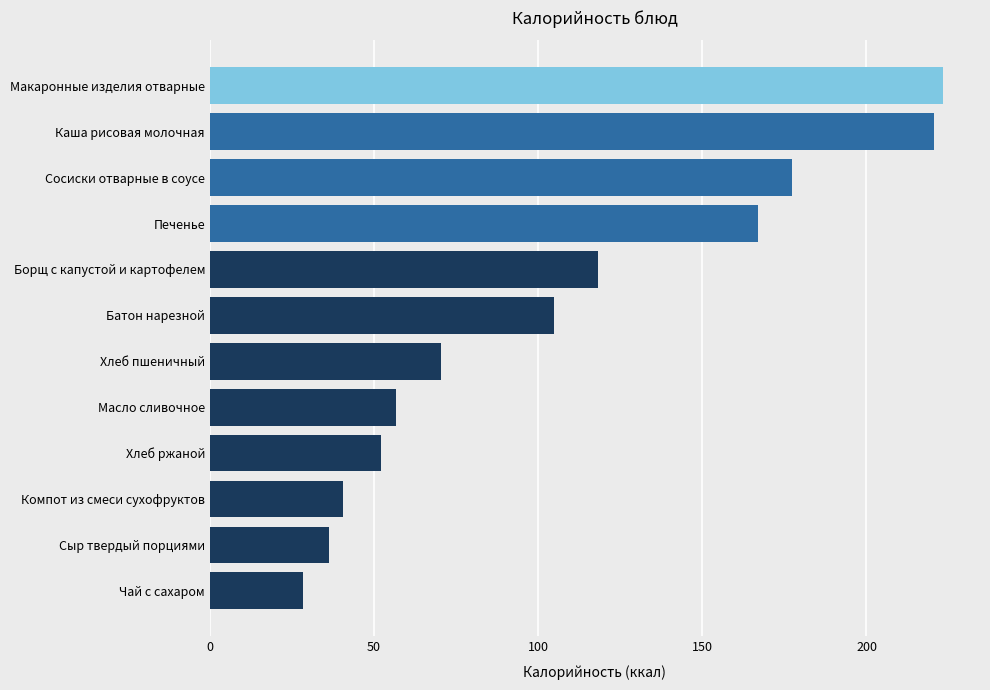

Is it true that the value at Сосиски отварные в соусе is 86.8?

False